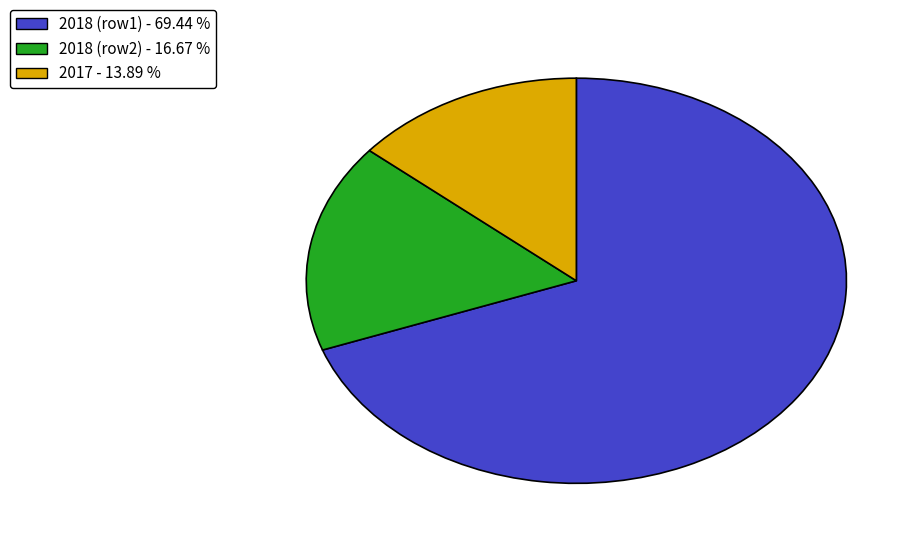

Is there a majority slice in this chart?

Yes